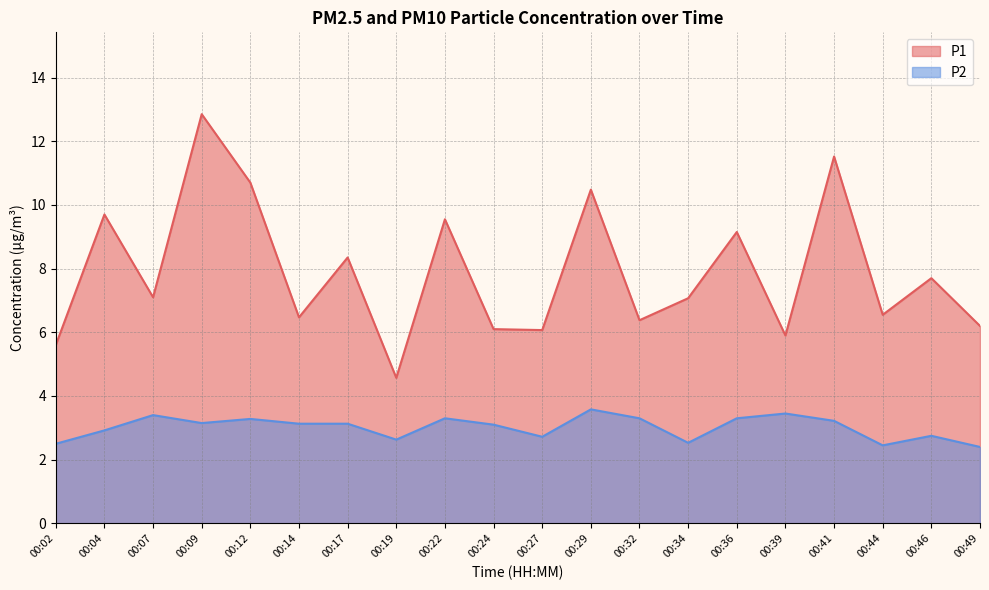

Between 00:24 and 00:29, which series saw the biggest shift?

P1